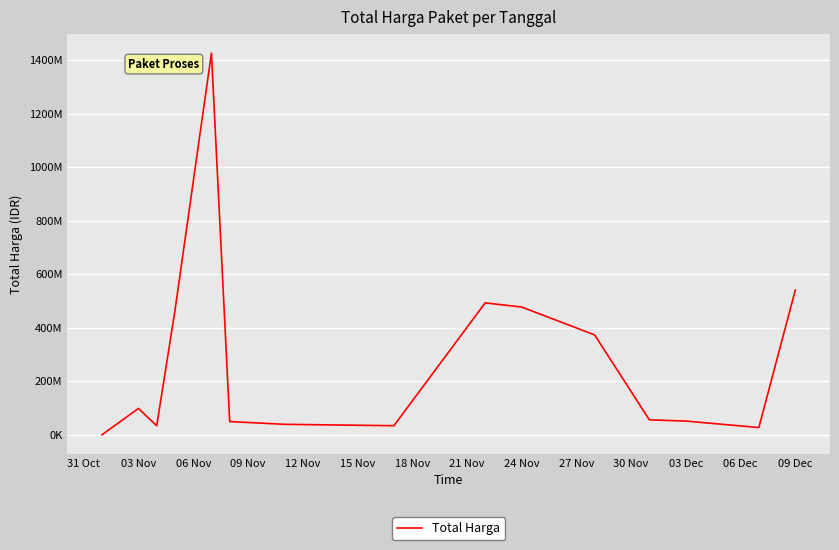

Is this an area chart (filled region under the line)?

No